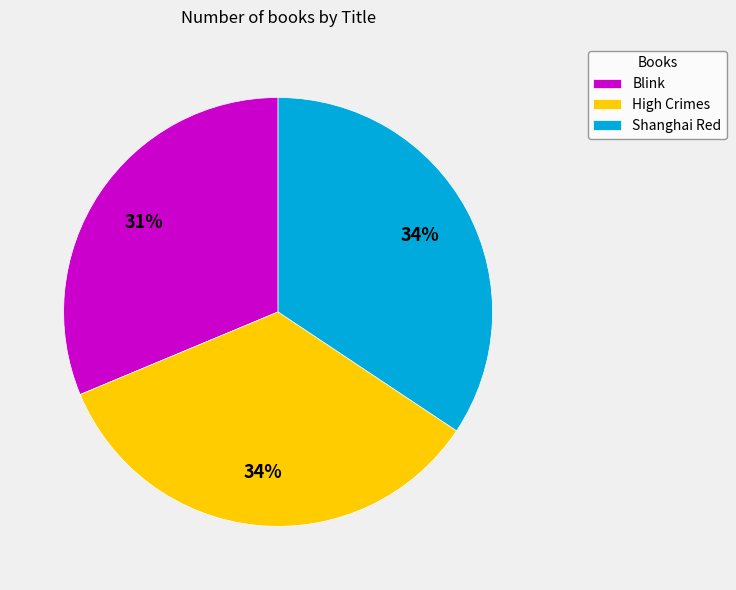

Which category has the smallest portion of the pie?

Blink